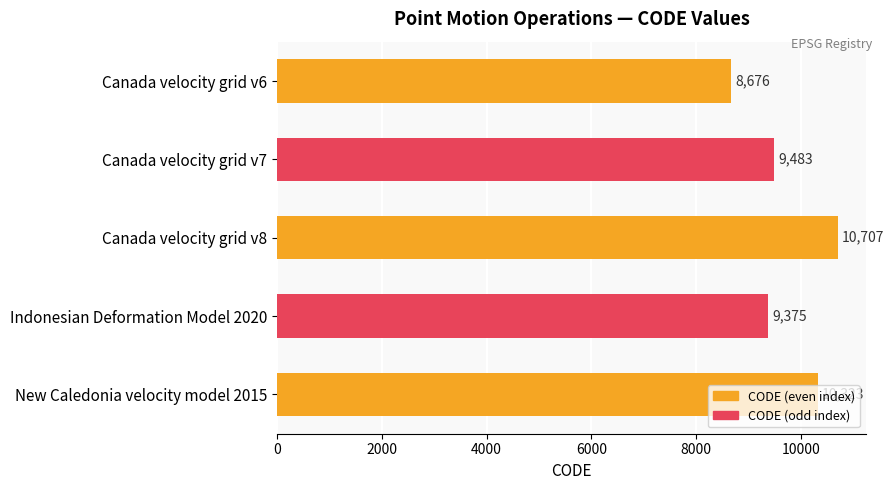

Where is the data nearest to the value 9691?

Canada velocity grid v7